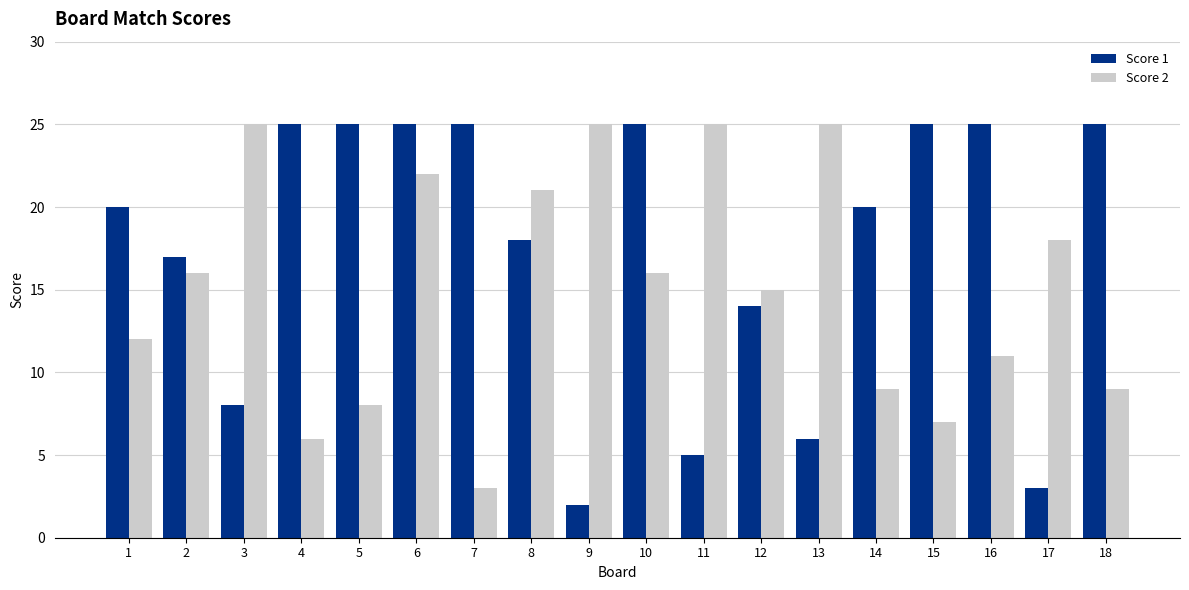

Which category has the lowest value across all series?

9